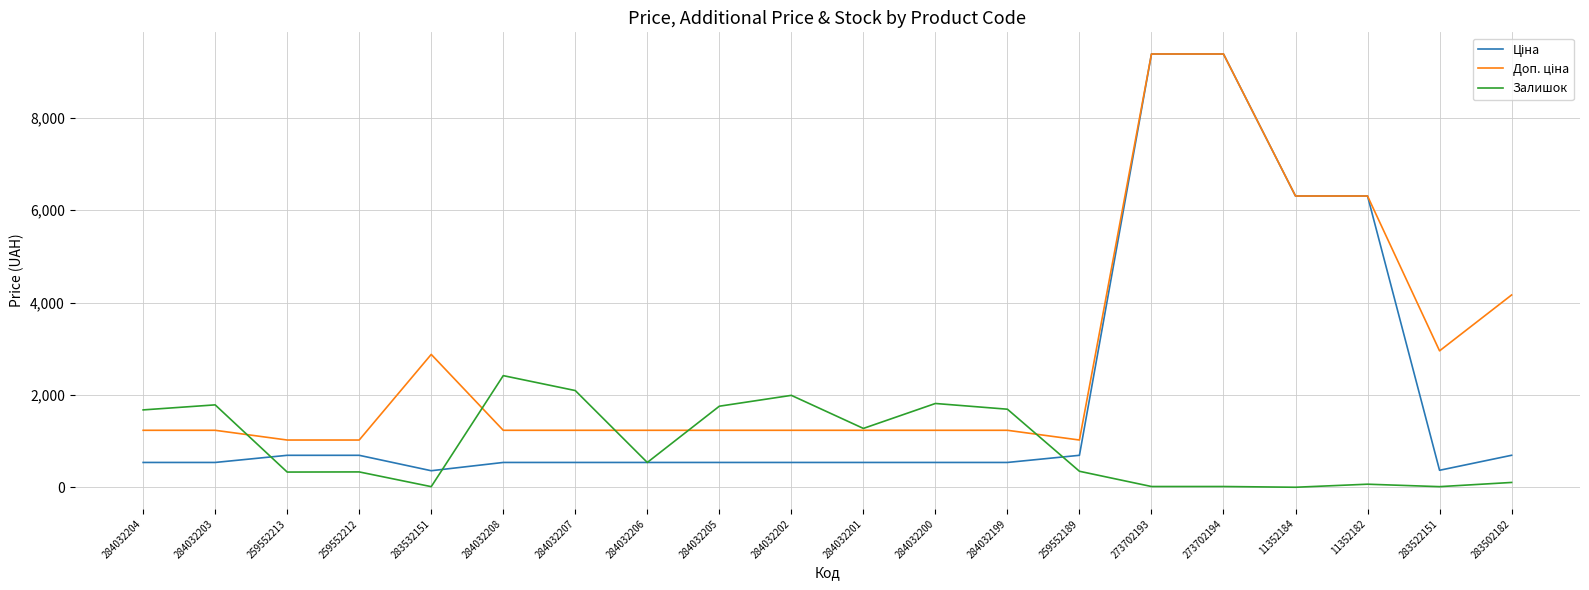

Is this an area chart (filled region under the line)?

No